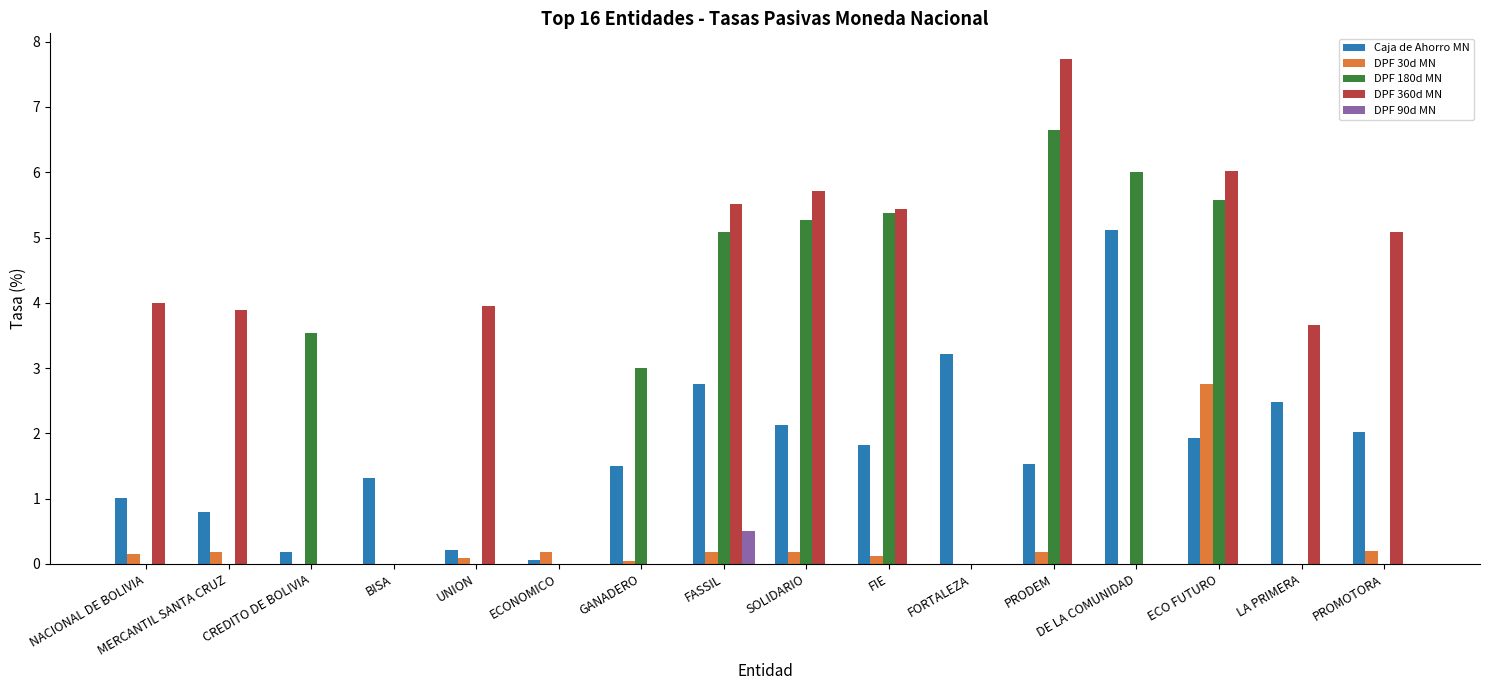

Is the value of DPF 360d MN at FIE greater than the value of DPF 90d MN at FIE?

Yes